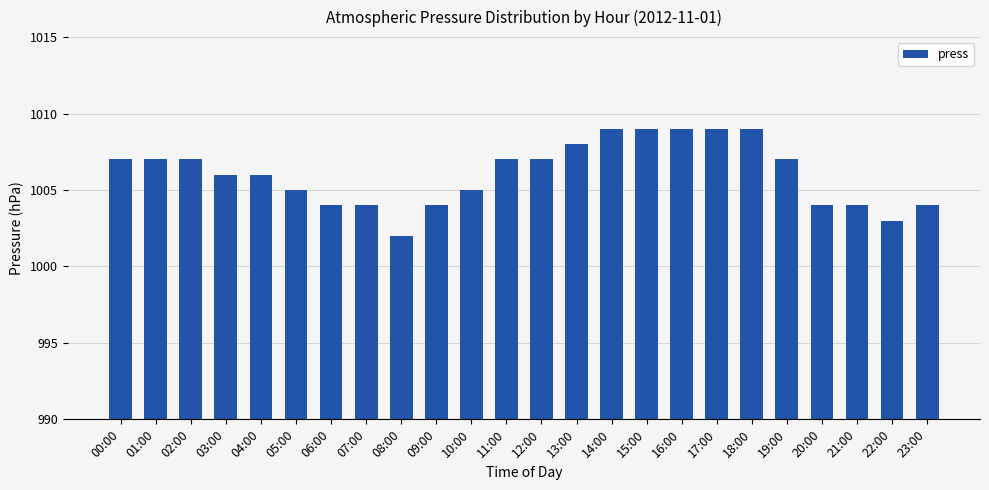

How many values are between 1004 and 1008?

17